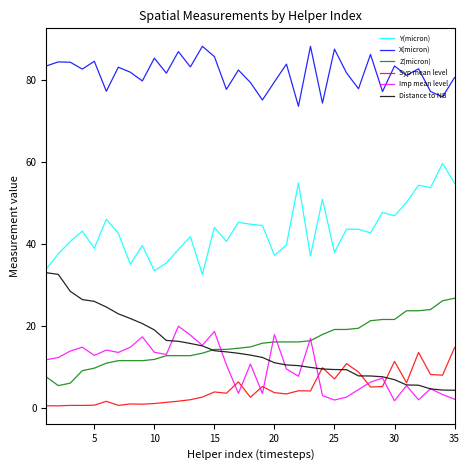

What is the maximum value shown in the chart?

88.1